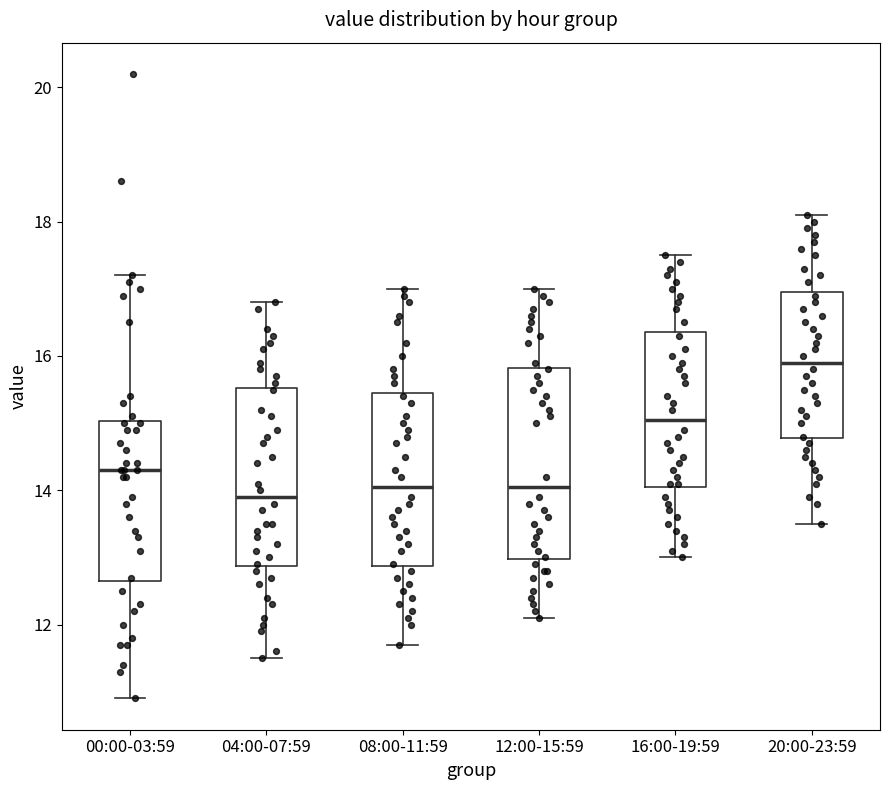

Reading left to right, transcribe this box plot: for each box, give where its median line is, the range the box spans, and where its two whiskers end, as read against the y-axis. The values are not printed on the chart, so give them approximately, as read against the axis.

00:00-03:59: median 14.4, box 12.6 to 15.0, whiskers 11.0 to 17.2
04:00-07:59: median 14.0, box 12.8 to 15.6, whiskers 11.6 to 16.8
08:00-11:59: median 14.0, box 12.8 to 15.4, whiskers 11.8 to 17.0
12:00-15:59: median 14.0, box 13.0 to 15.8, whiskers 12.2 to 17.0
16:00-19:59: median 15.0, box 14.0 to 16.4, whiskers 13.0 to 17.6
20:00-23:59: median 16.0, box 14.8 to 17.0, whiskers 13.6 to 18.2